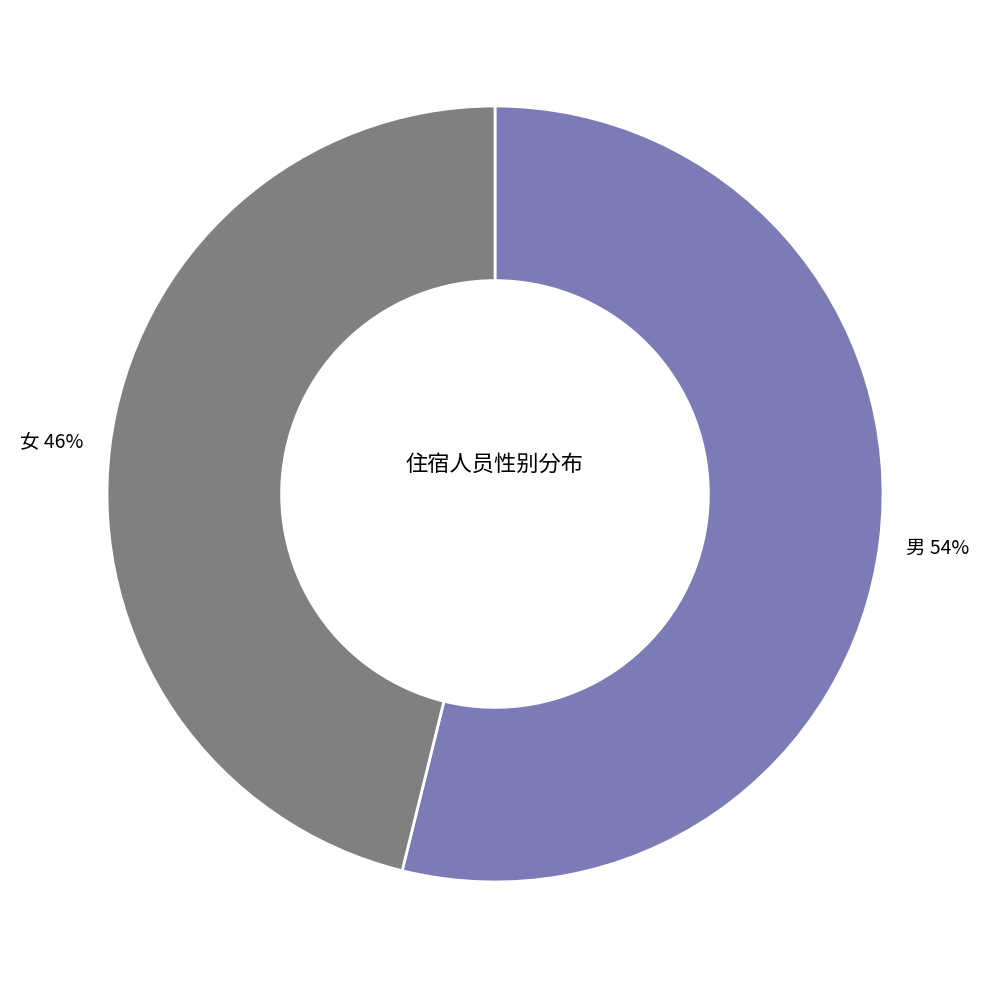

Which has a higher value, 女 or 男?

男